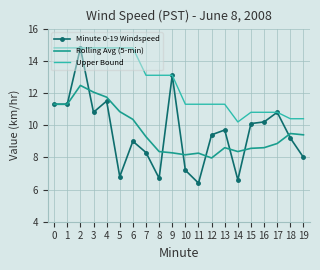

What is the lowest value of the Upper Bound series?

10.2